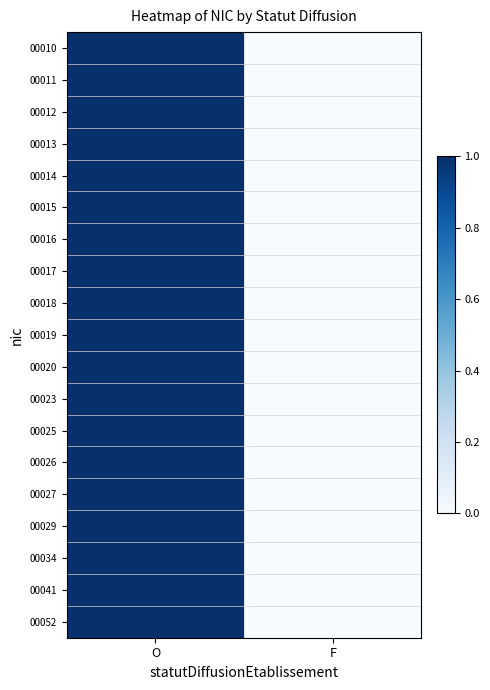

What is the greatest value displayed?

1